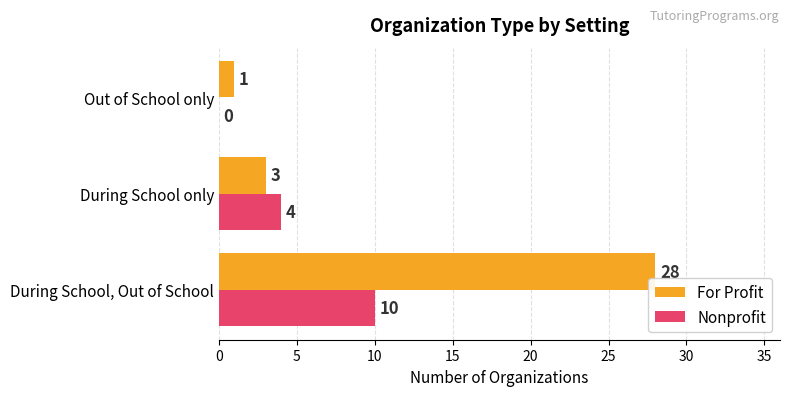

Where is Nonprofit nearest to the value 5?

During School only